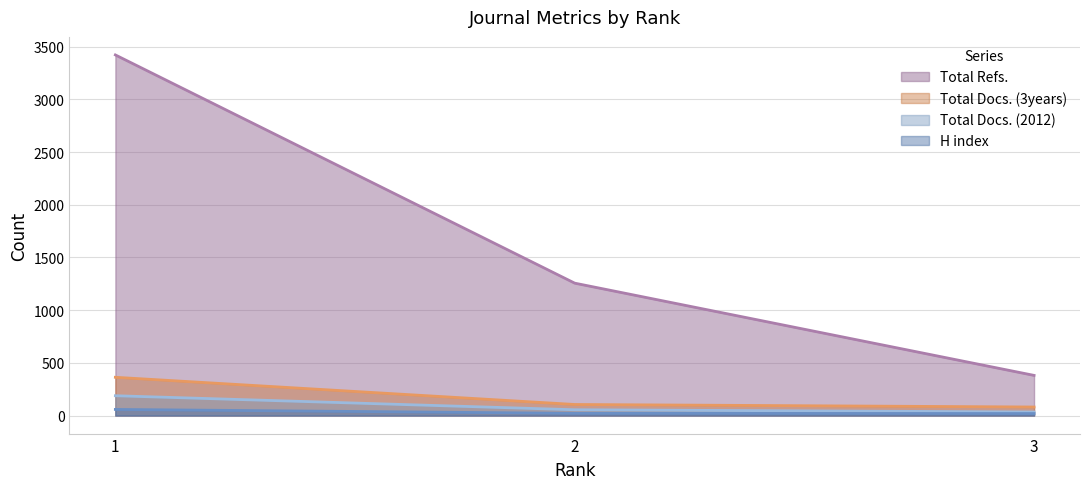

At 2, list the series in order from largest to smallest.

Total Refs., Total Docs. (3years), Total Docs. (2012), H index